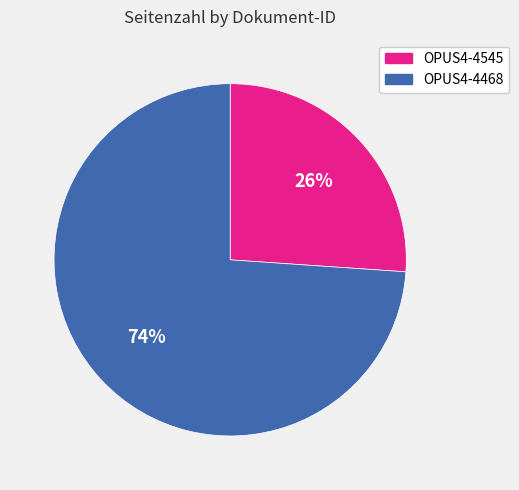

Which category accounts for the majority?

OPUS4-4468